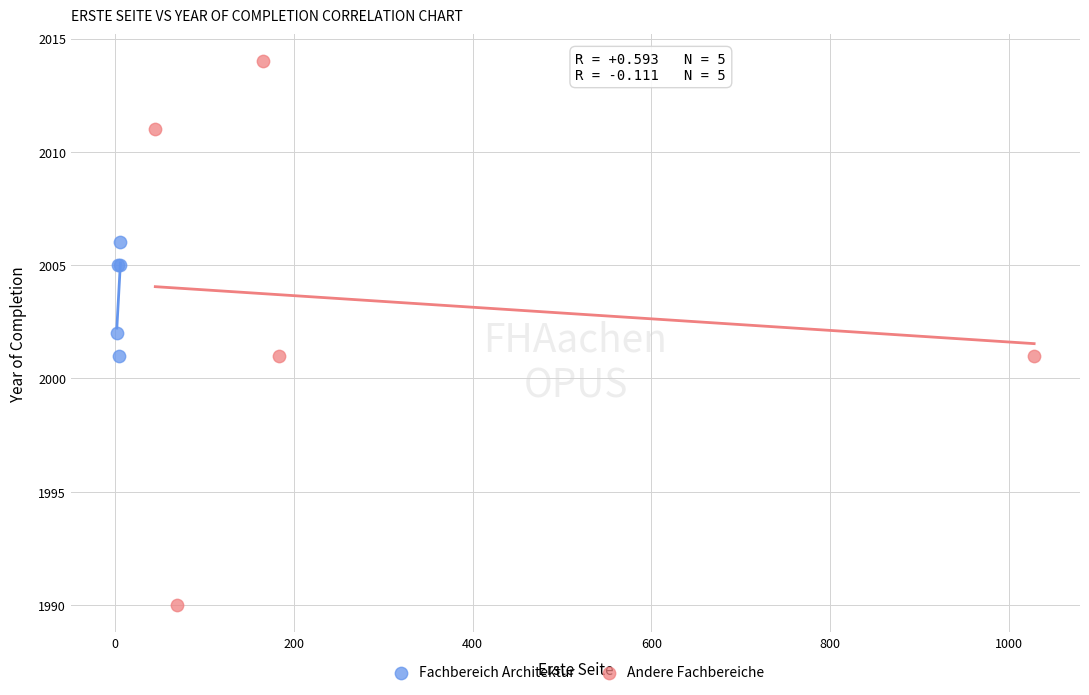

Which series reaches the maximum Y coordinate?

Andere Fachbereiche